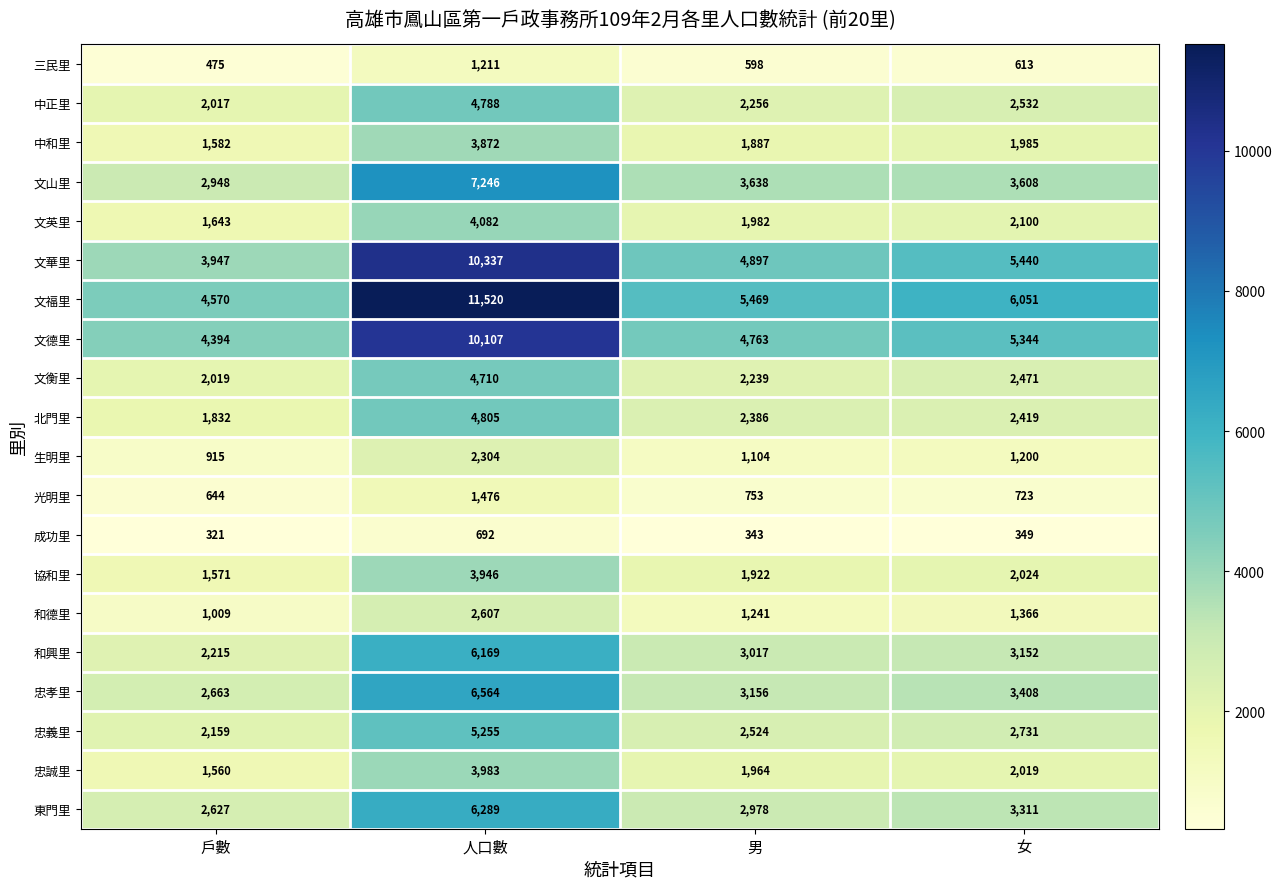

What value does the 中正里 series have at 人口數, to the nearest 100?

4800